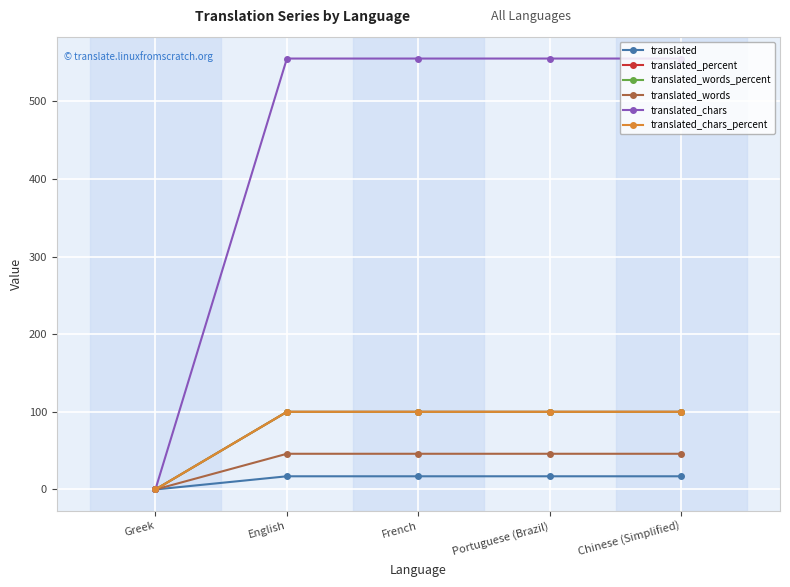

Between English and French, which series saw the biggest shift?

translated